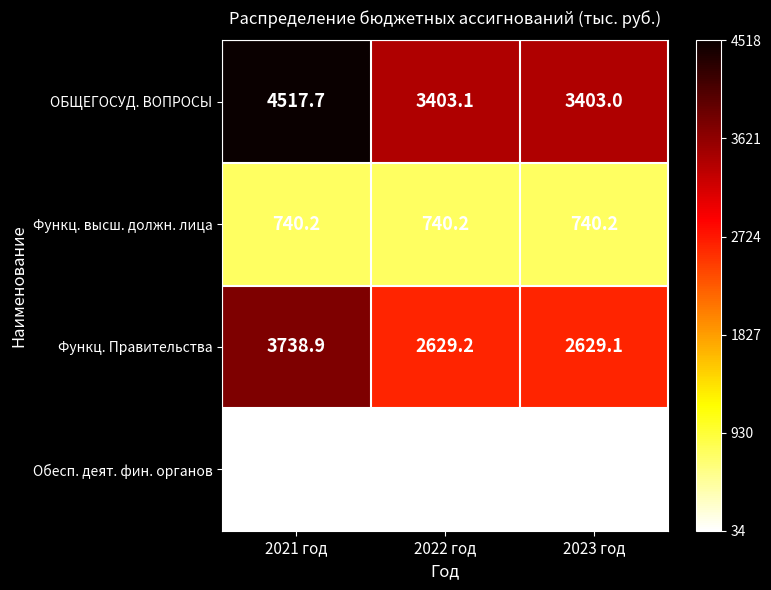

At which category does the chart reach its minimum across all series?

2021 год